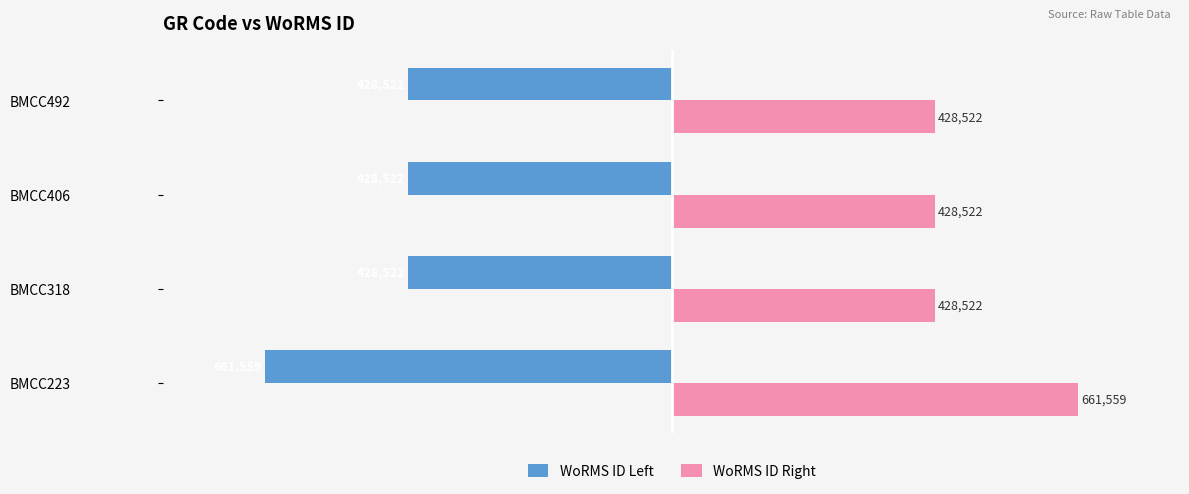

What is the sum of all WoRMS ID Right values?

1947125